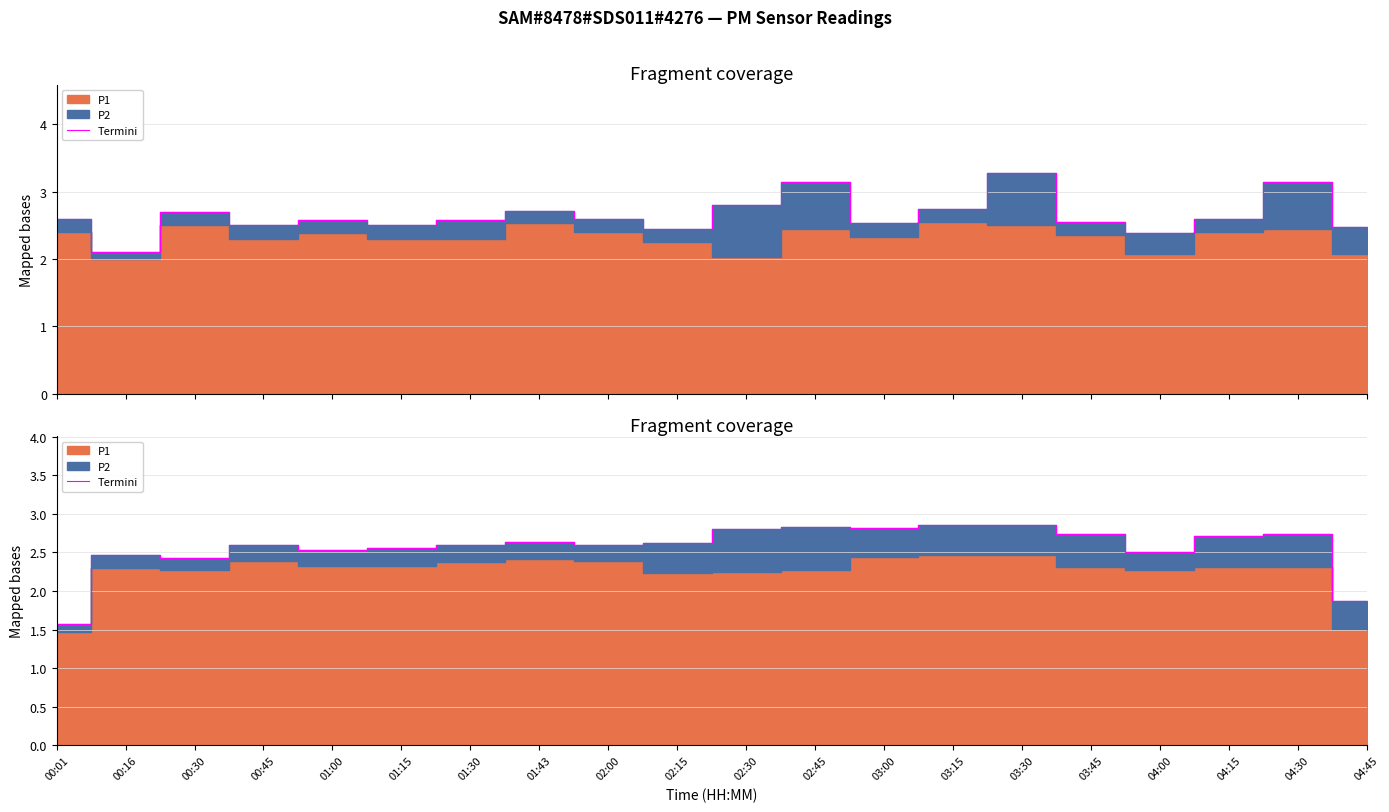

How many lines are shown in the chart?

1